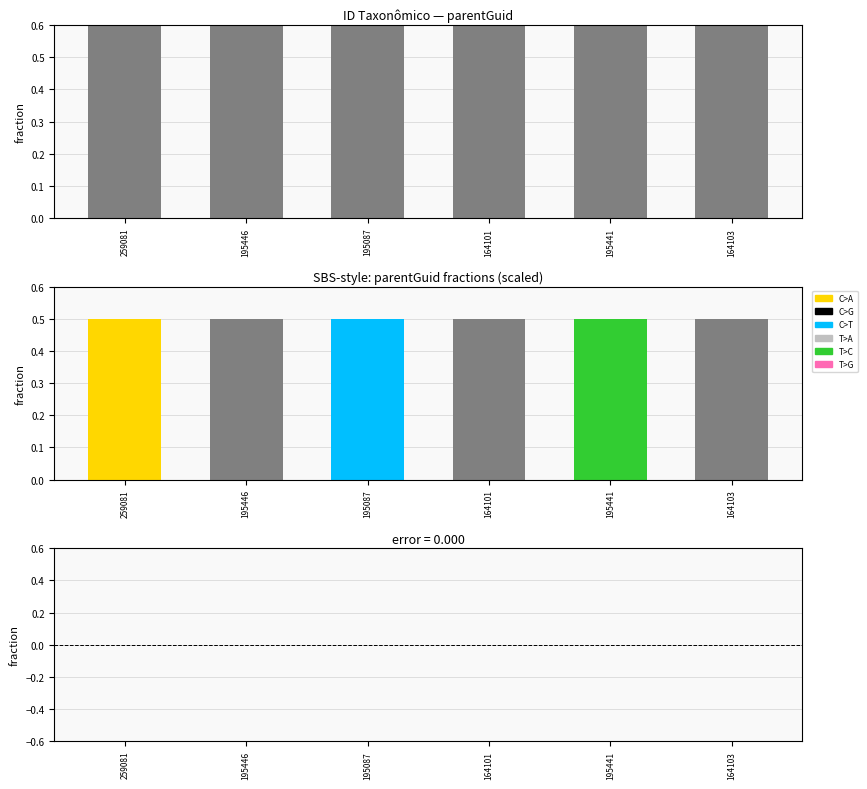

What is the label of the 1st bar from the right?

164103